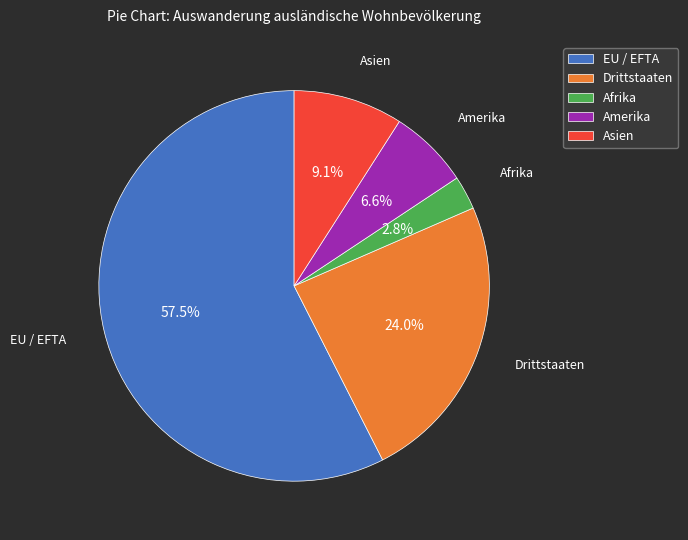

To the nearest percent, what percentage of the pie is Amerika?

7%